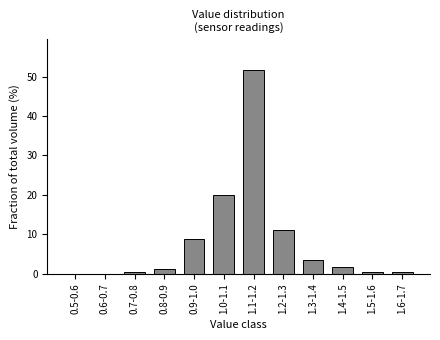

Reading left to right, transcribe all the data shown in this chart.

0.5-0.6=0.0	0.6-0.7=0.0	0.7-0.8=0.6	0.8-0.9=1.2	0.9-1.0=8.8	1.0-1.1=20.0	1.1-1.2=51.8	1.2-1.3=11.2	1.3-1.4=3.5	1.4-1.5=1.8	1.5-1.6=0.6	1.6-1.7=0.6